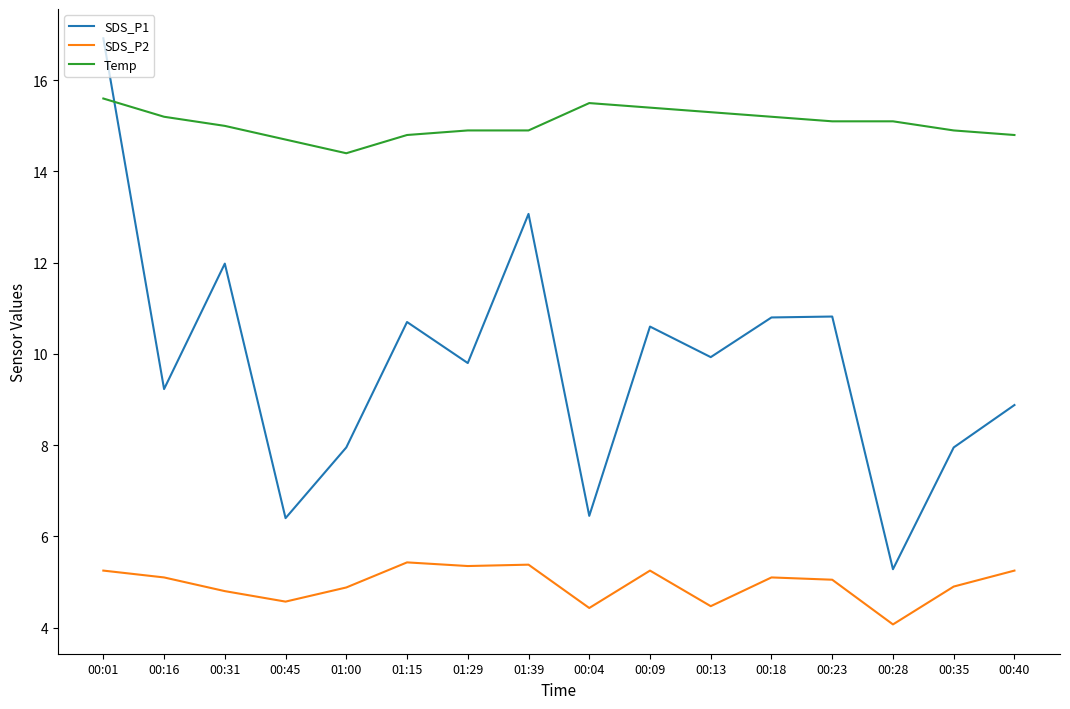

Is this an area chart (filled region under the line)?

No